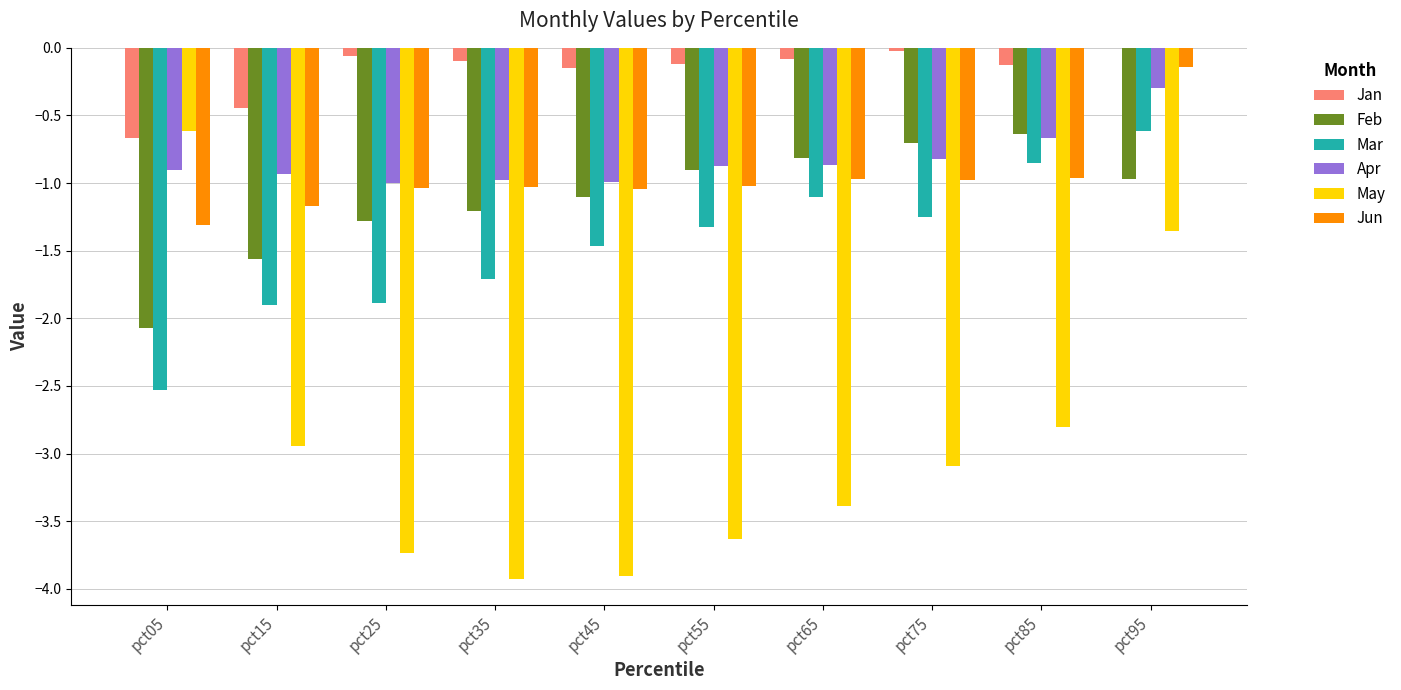

Between pct15 and pct45, which series saw the biggest shift?

May